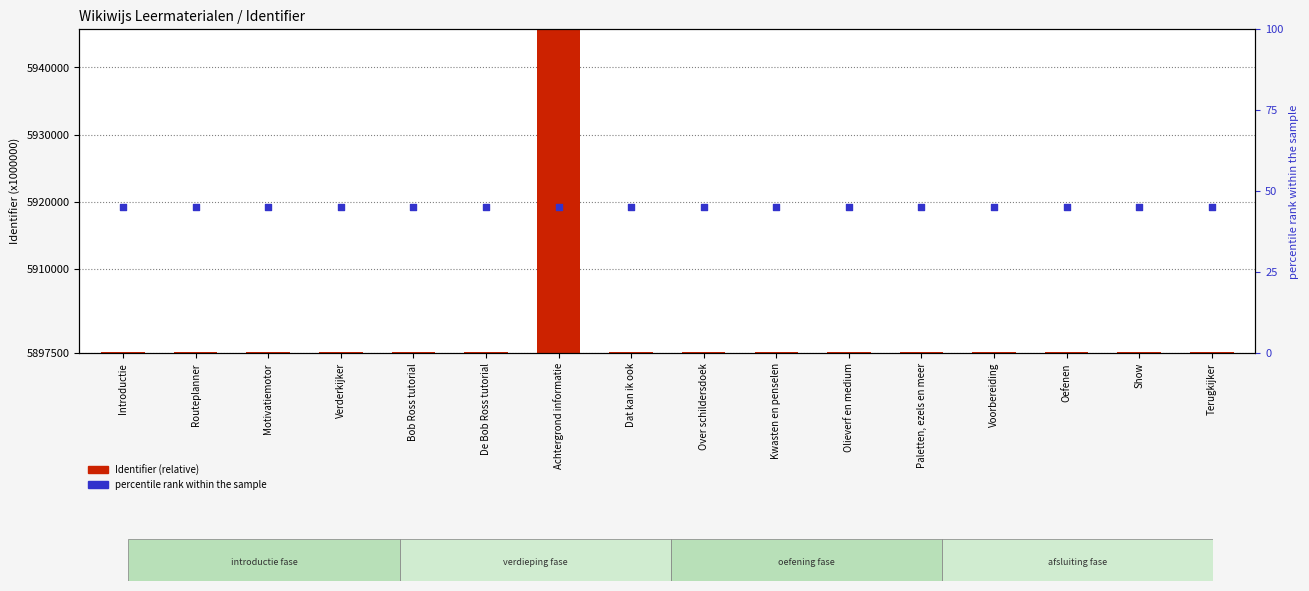

Which series contains the highest Y value?

Identifier (relative)